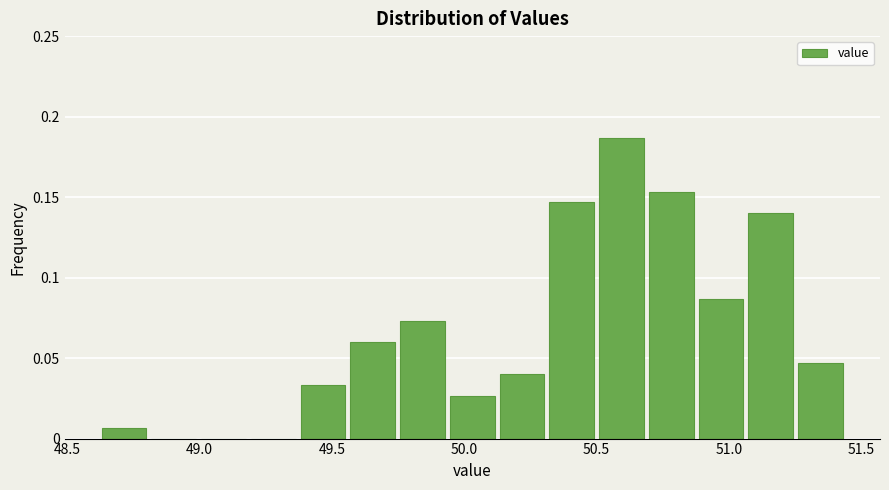

Read against the x-axis, roughly where is the centre of the tallest bar?

50.60